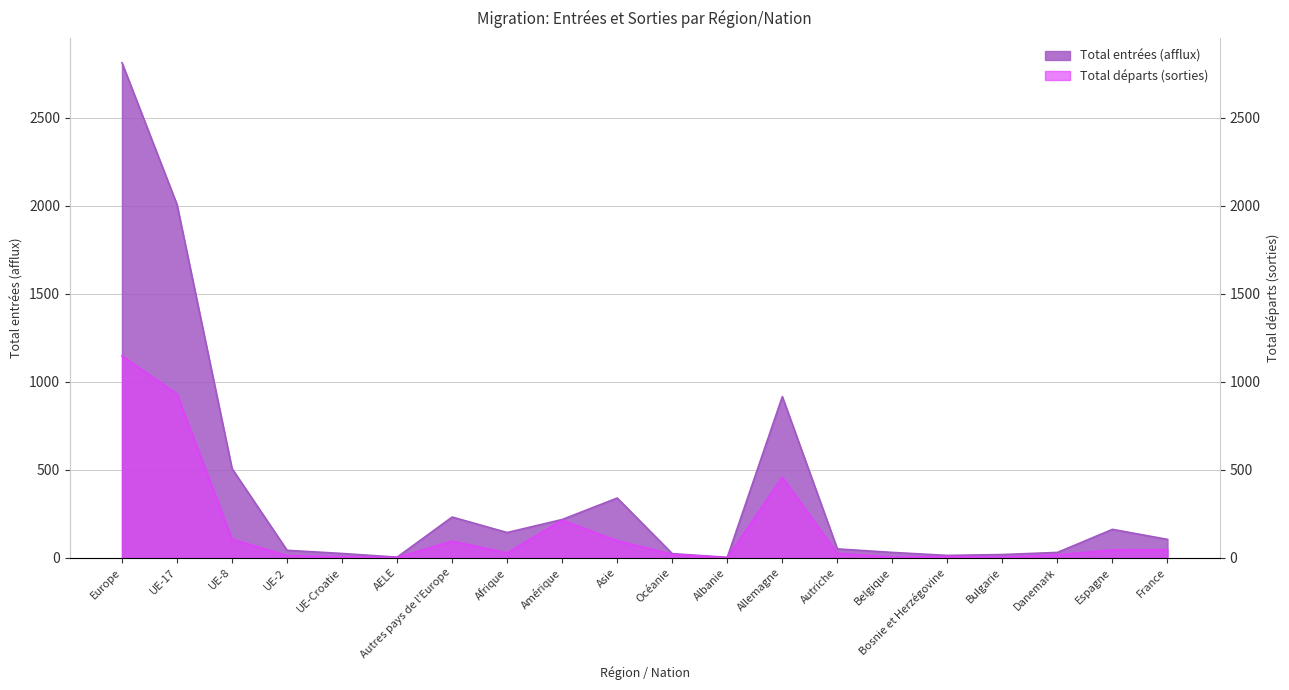

What is the label of the 13th point from the left?

Allemagne